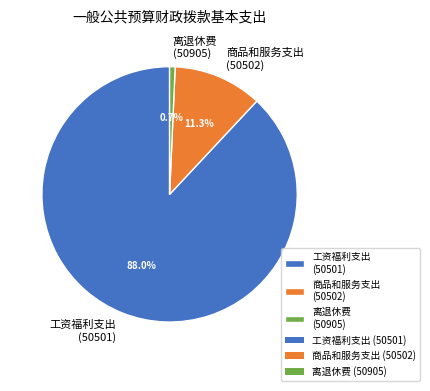

How many slices are in this pie chart?

3